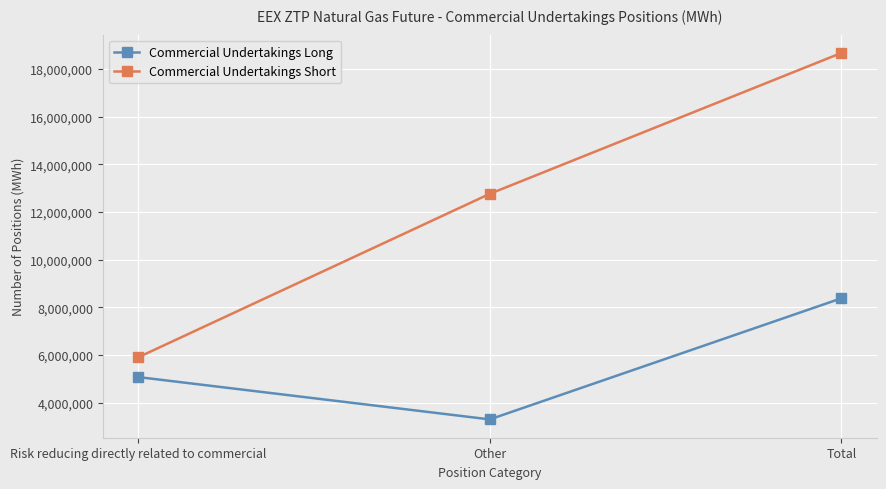

What is the spread (max minus min) of values at Risk reducing directly related to commercial?

828168